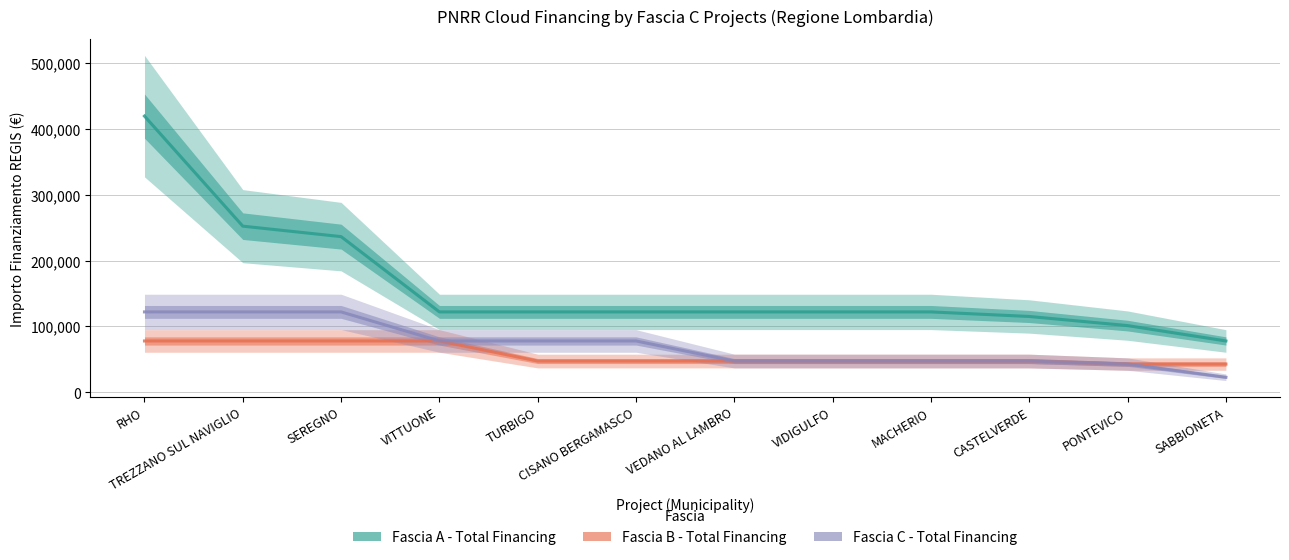

How many values in the Fascia C - Total Financing series exceed 77897?

3